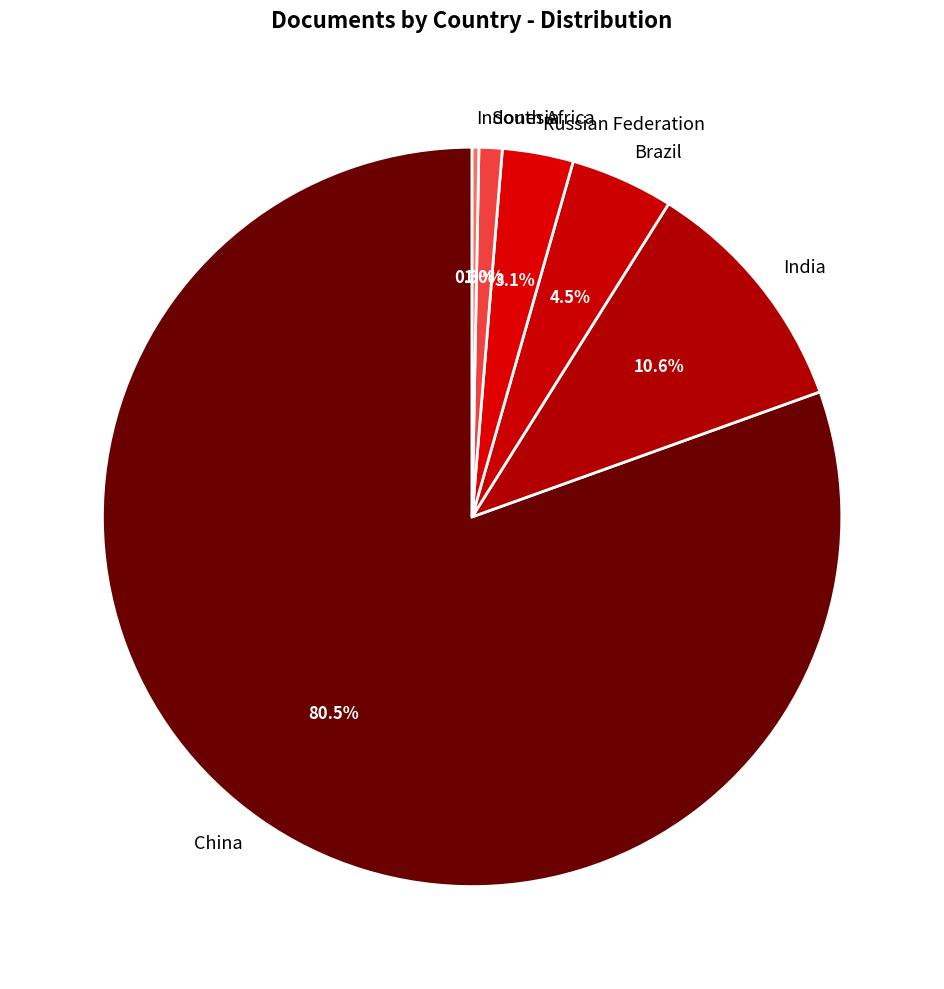

The China slice represents 95% of the pie. True or false?

False